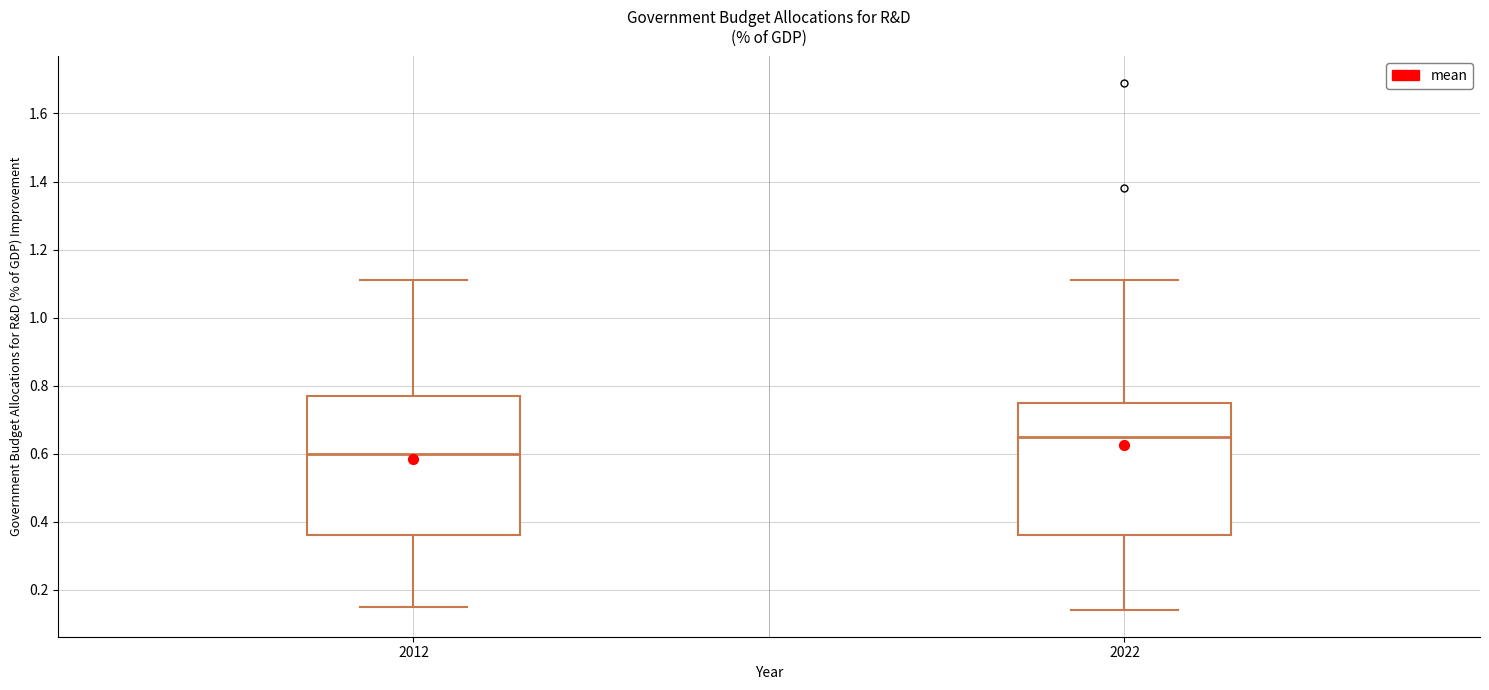

Reading left to right, transcribe this box plot: for each box, give where its median line is, the range the box spans, and where its two whiskers end, as read against the y-axis. The values are not printed on the chart, so give them approximately, as read against the axis.

2012: median 0.60, box 0.36 to 0.78, whiskers 0.16 to 1.12
2022: median 0.66, box 0.36 to 0.76, whiskers 0.14 to 1.12